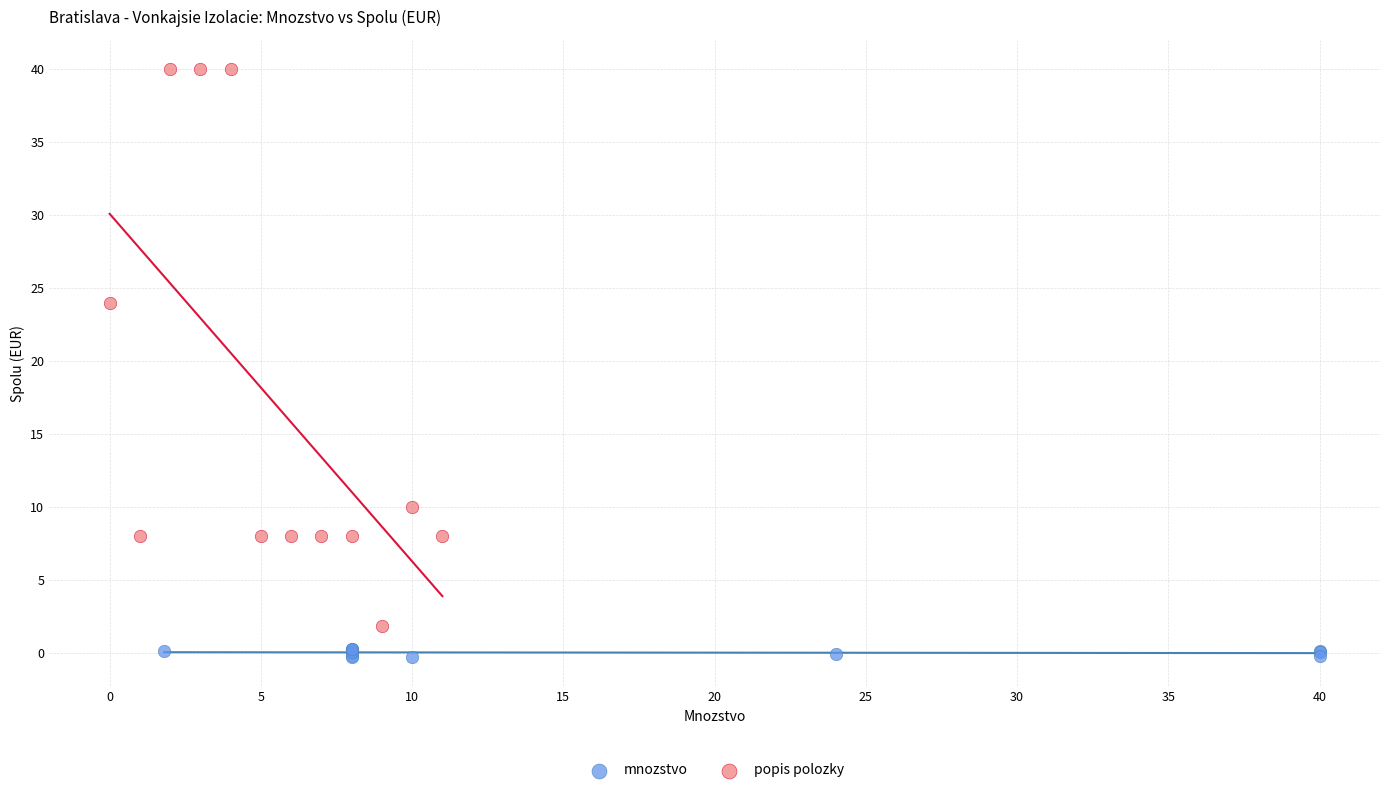

Which series contains the lowest Y value?

mnozstvo